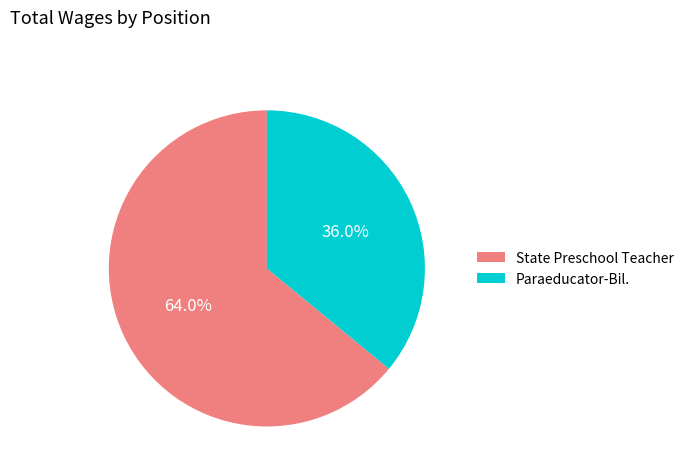

Is the sum of Paraeducator-Bil. and State Preschool Teacher greater than half?

Yes